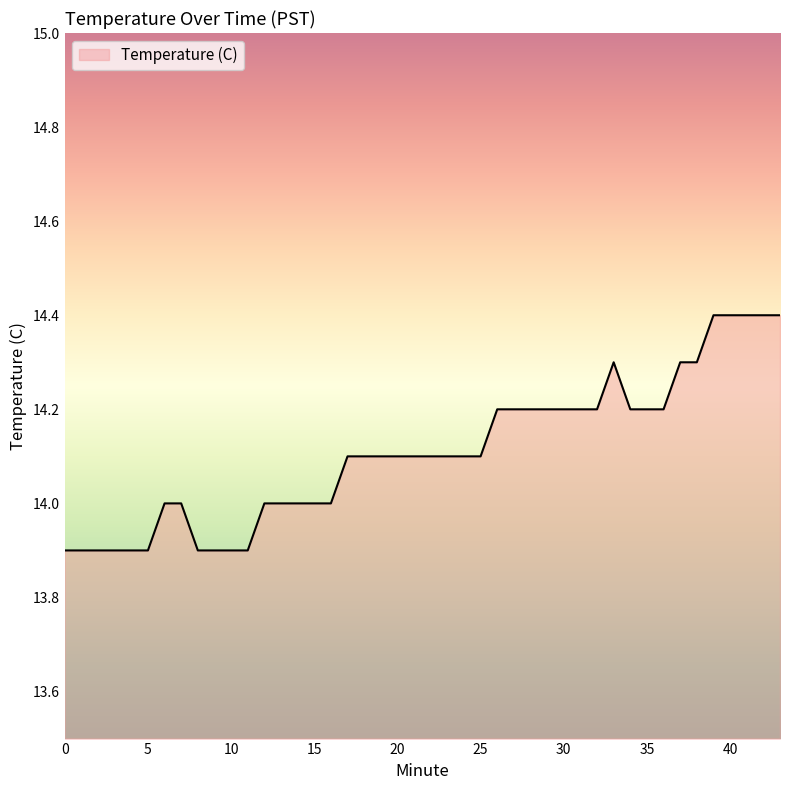

How many lines are shown in the chart?

1